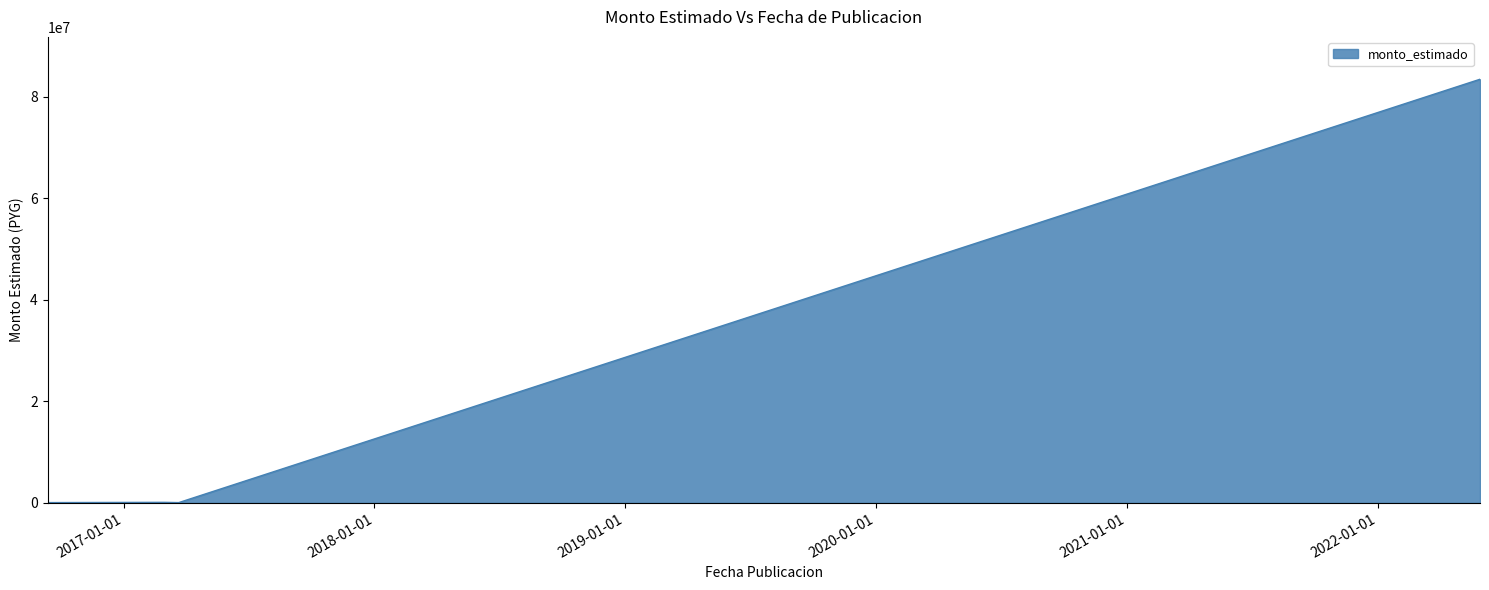

Count the number of data series in this chart.

1